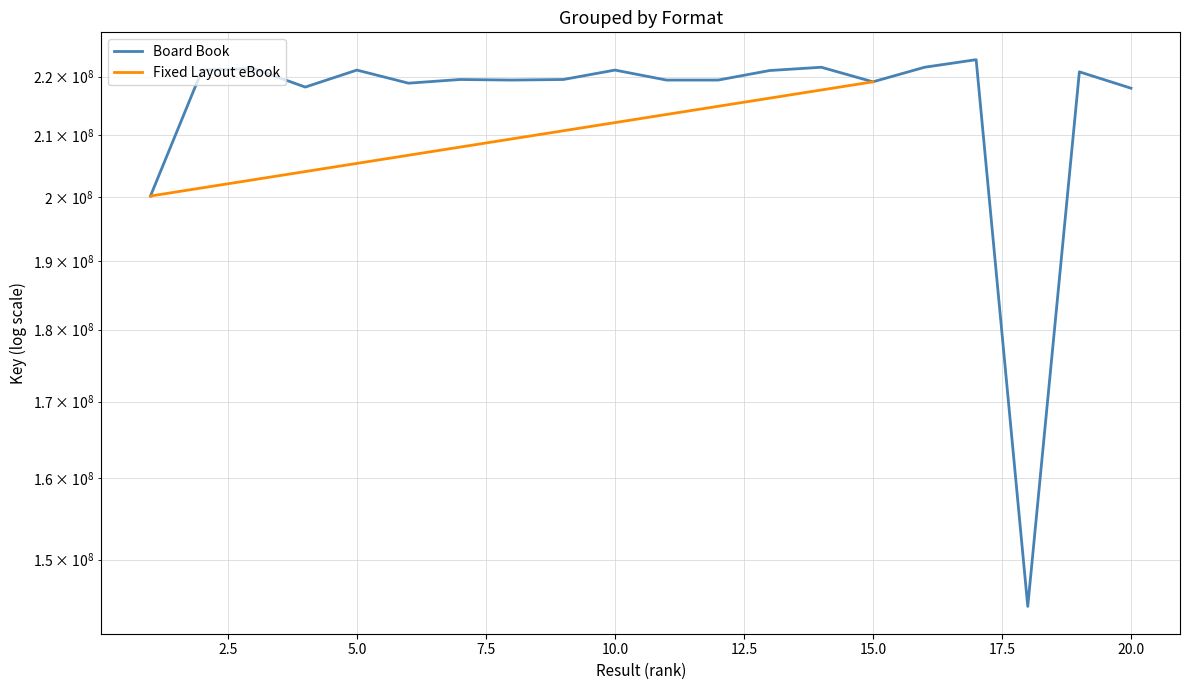

The value at 11 is 73611976. True or false?

False